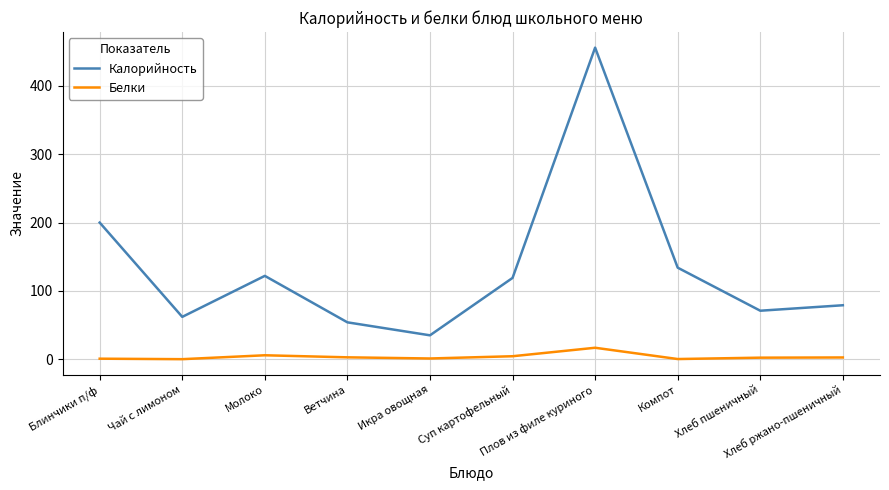

Does the chart display data point markers on the line(s)?

No